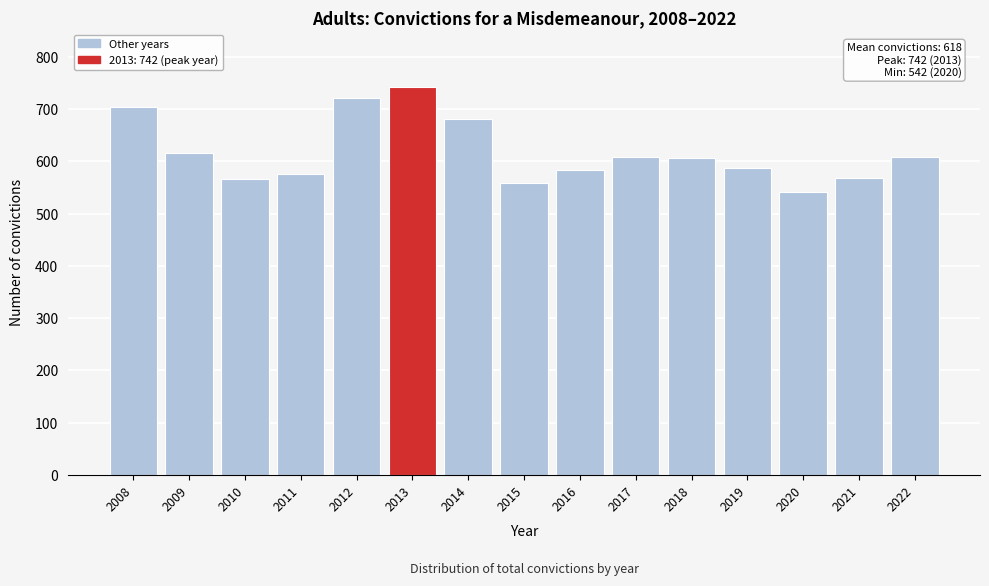

What is the difference between the second highest and minimum values?

180